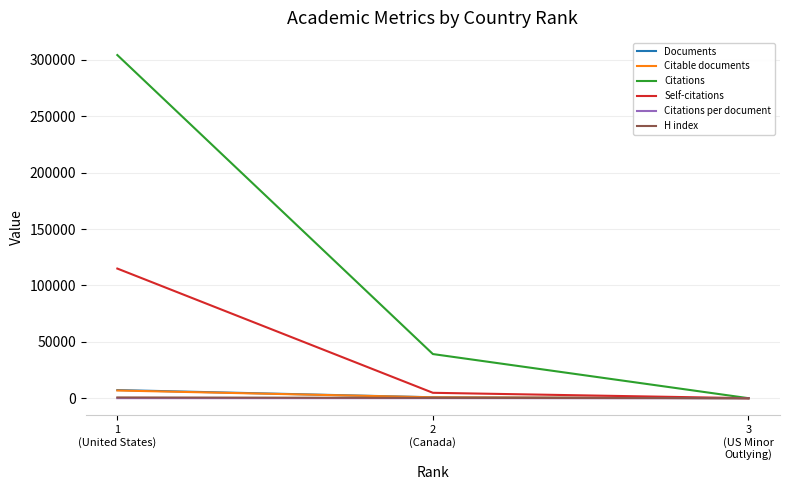

Which series has the widest spread of values?

Citations